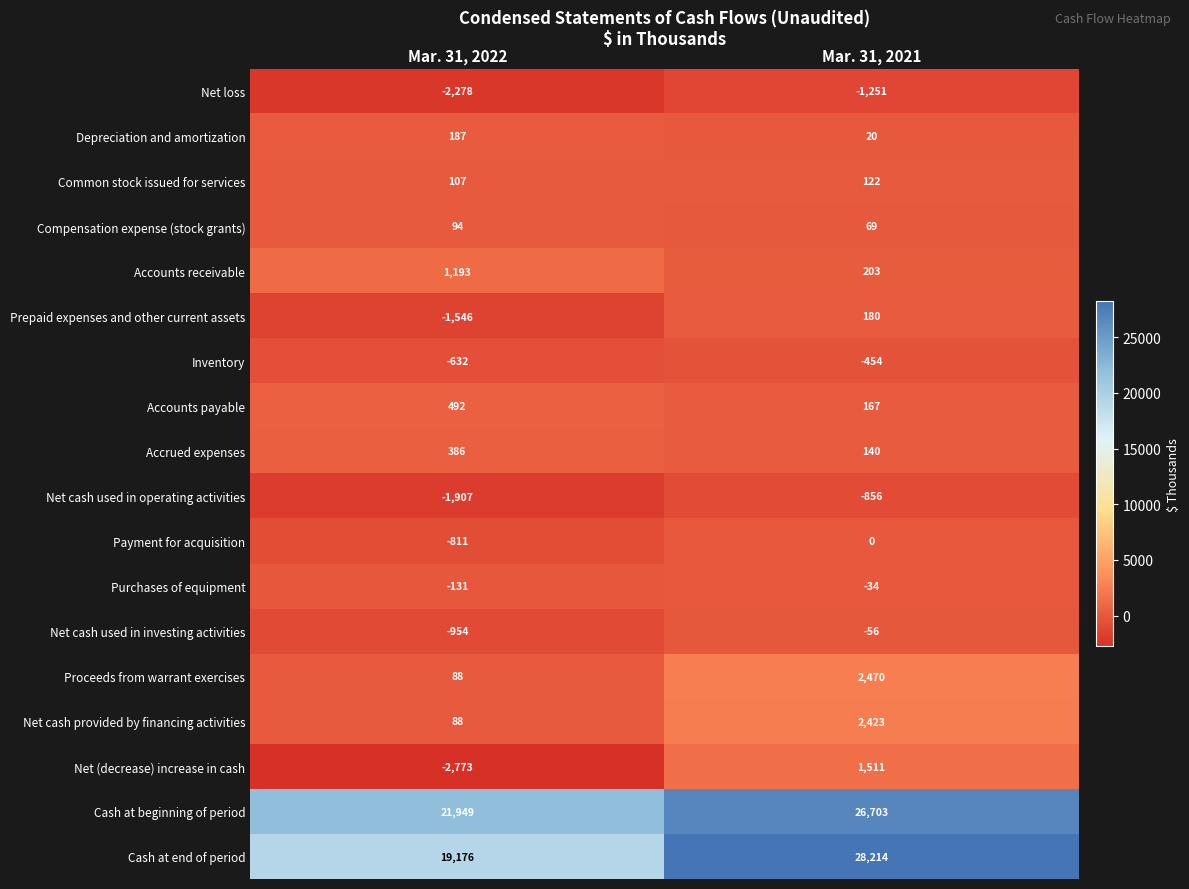

How many categories are shown in the chart?

2